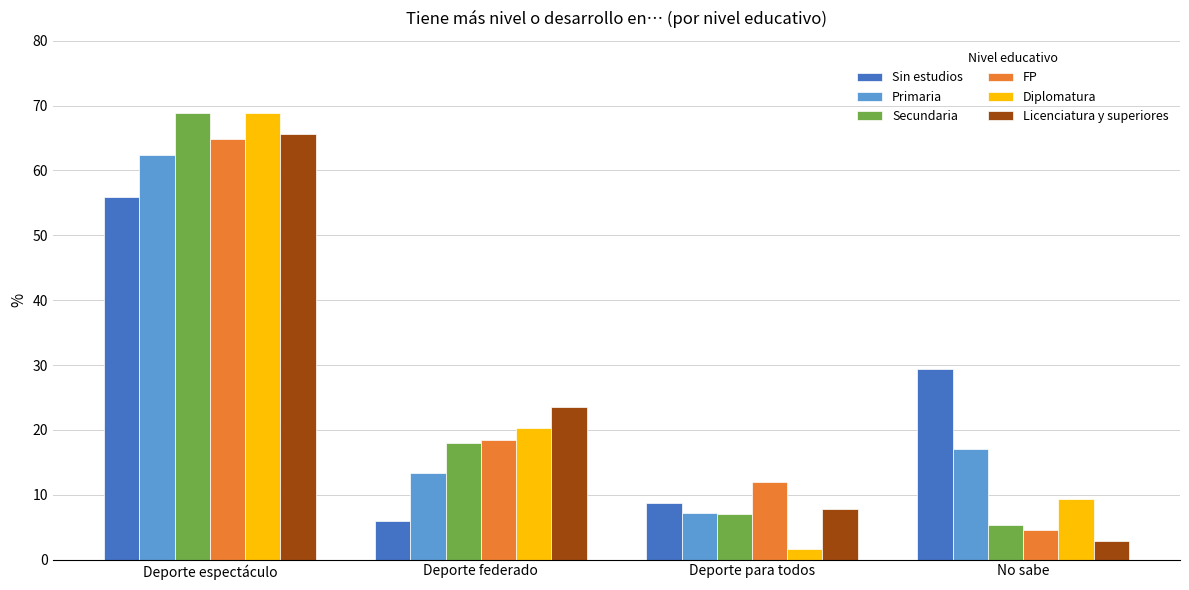

At which category is the sum across all series the highest?

Deporte espectáculo